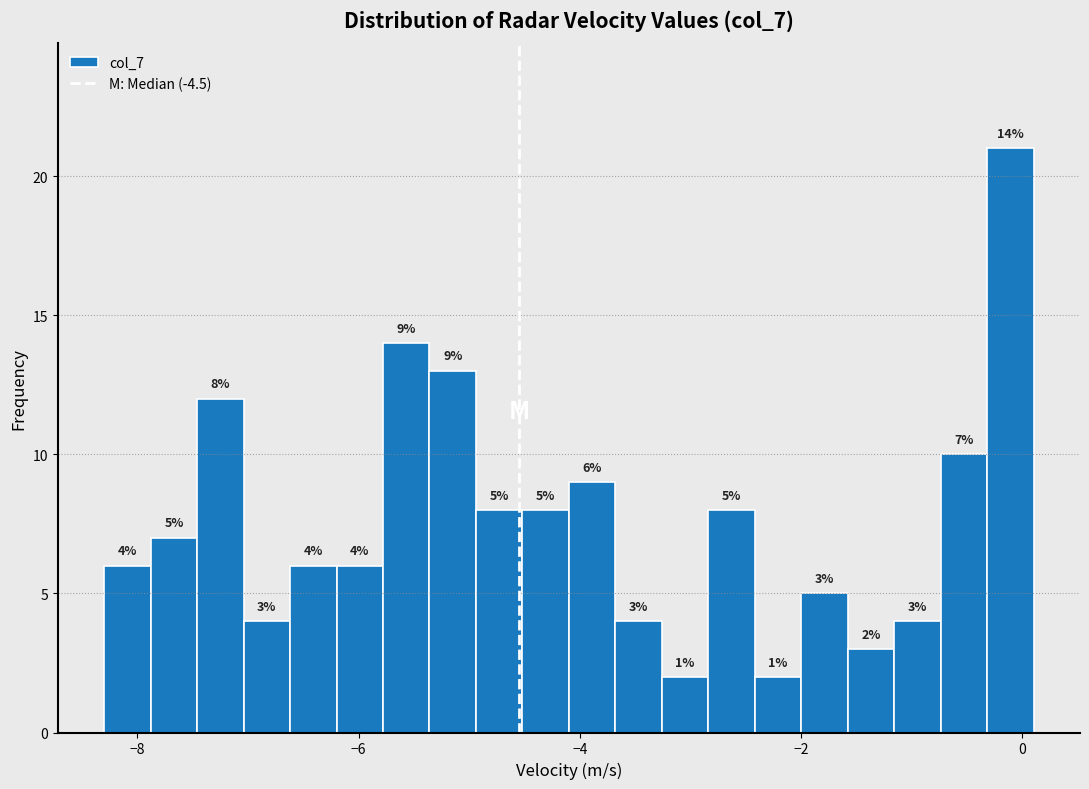

Read against the x-axis, roughly where is the centre of the tallest bar?

-0.2